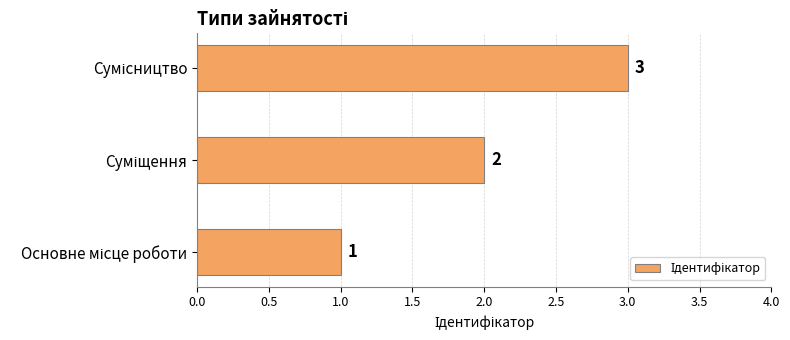

What is the greatest value displayed?

3